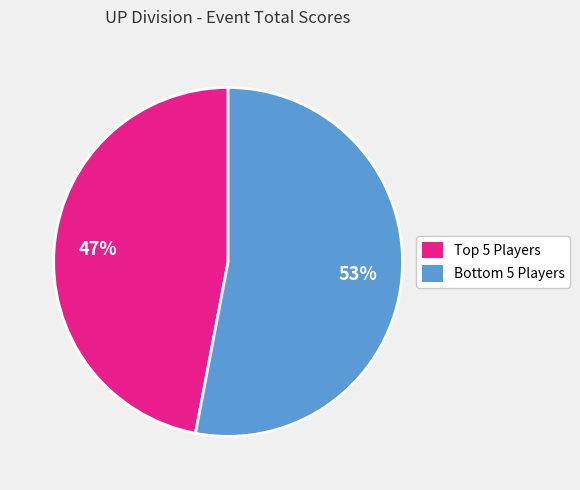

Which category has the smallest portion of the pie?

Top 5 Players